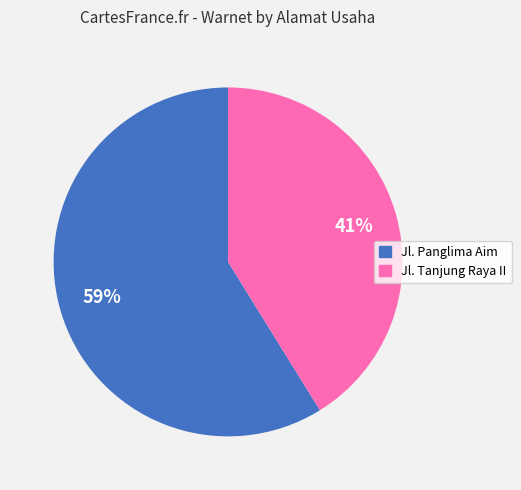

How many segments does this pie chart have?

2